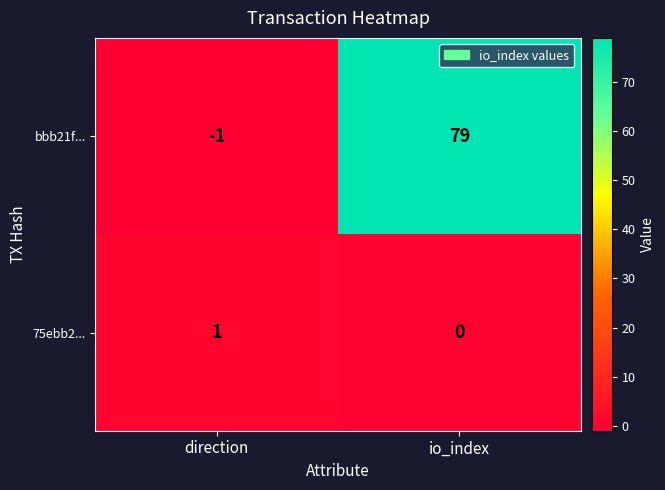

Reading right to left, what are all the values shown in this chart?

bbb21f...: io_index=79	direction=-1
75ebb2...: io_index=0	direction=1